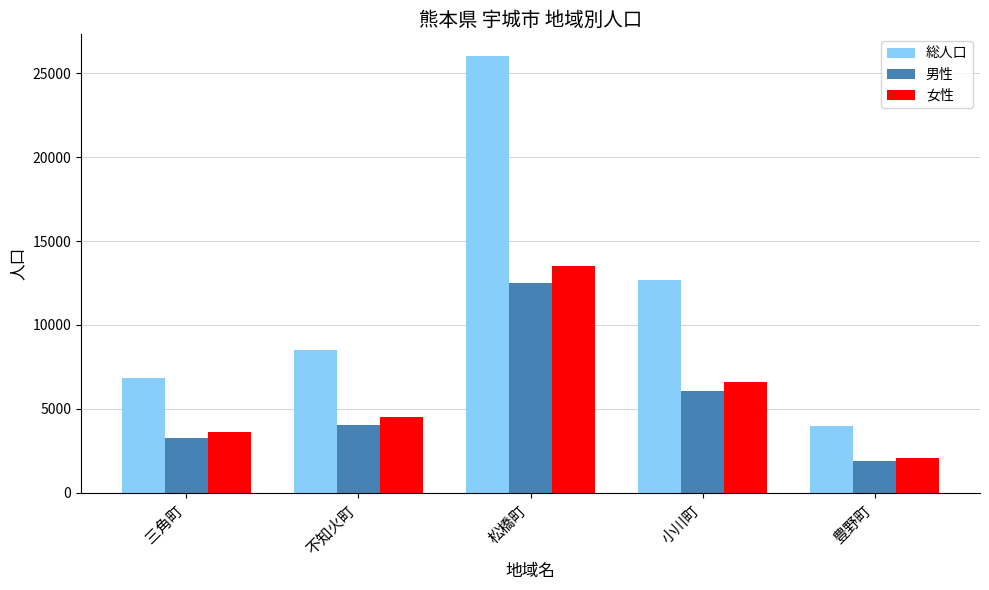

Does the chart contain stacked bars?

No